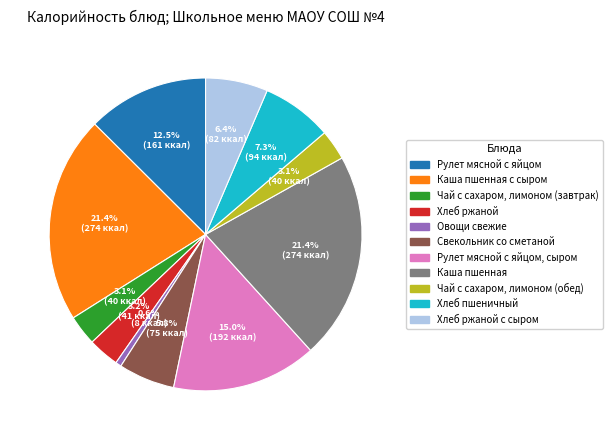

To the nearest percent, what is the difference between the Хлеб ржаной and Рулет мясной с яйцом, сыром slice percentages?

12%